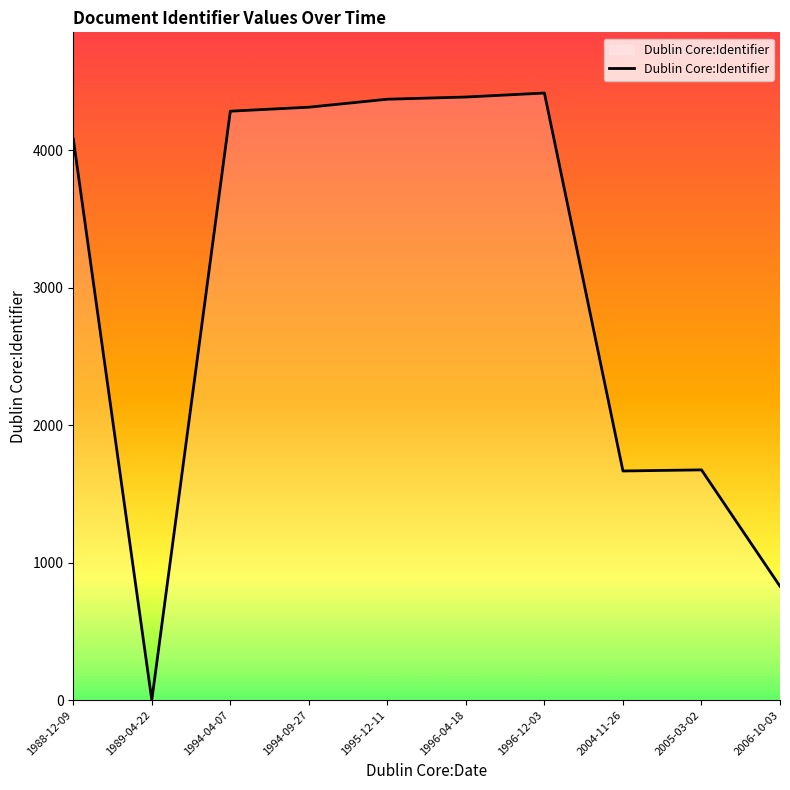

Is it true that the value at 1996-12-03 is 7345?

False